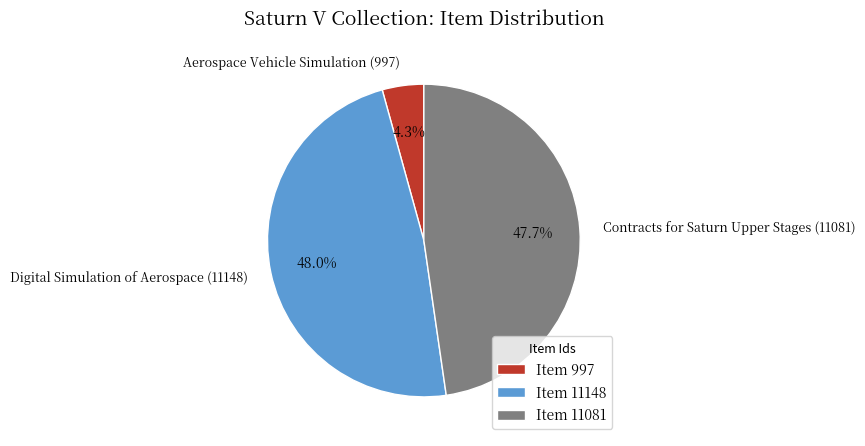

How many segments does this pie chart have?

3